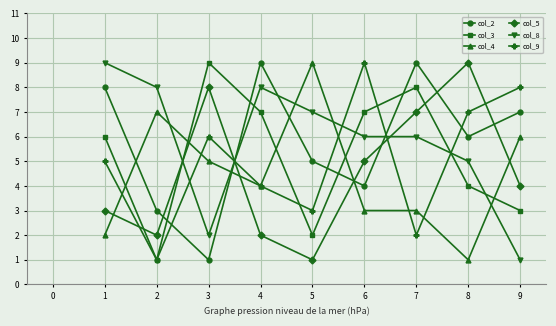

What is the total value across all series at 3?

31